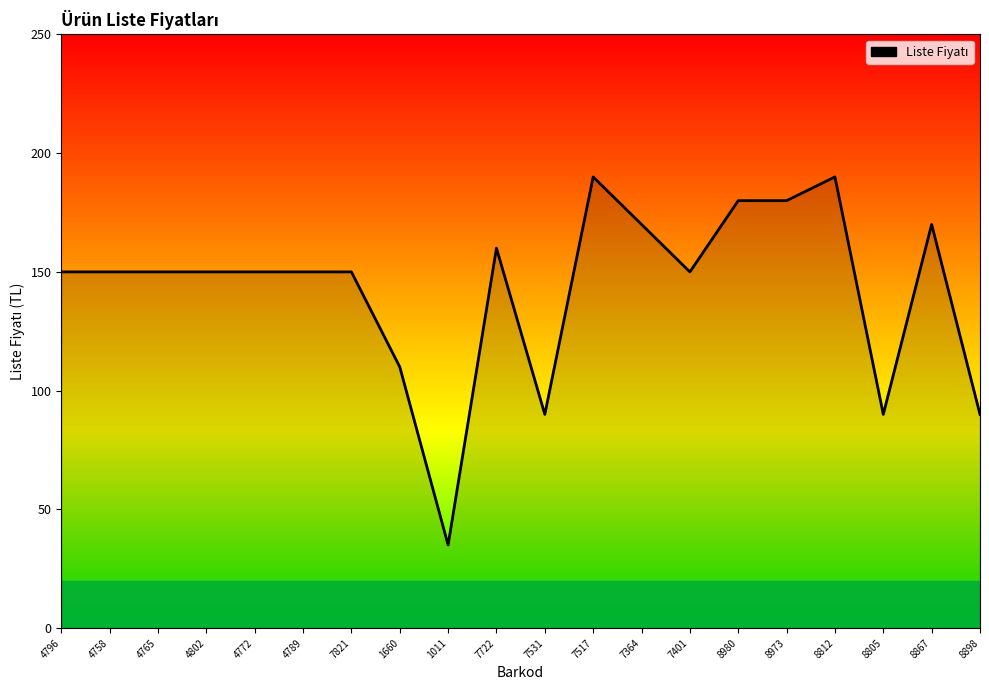

What is the smallest value displayed?

35